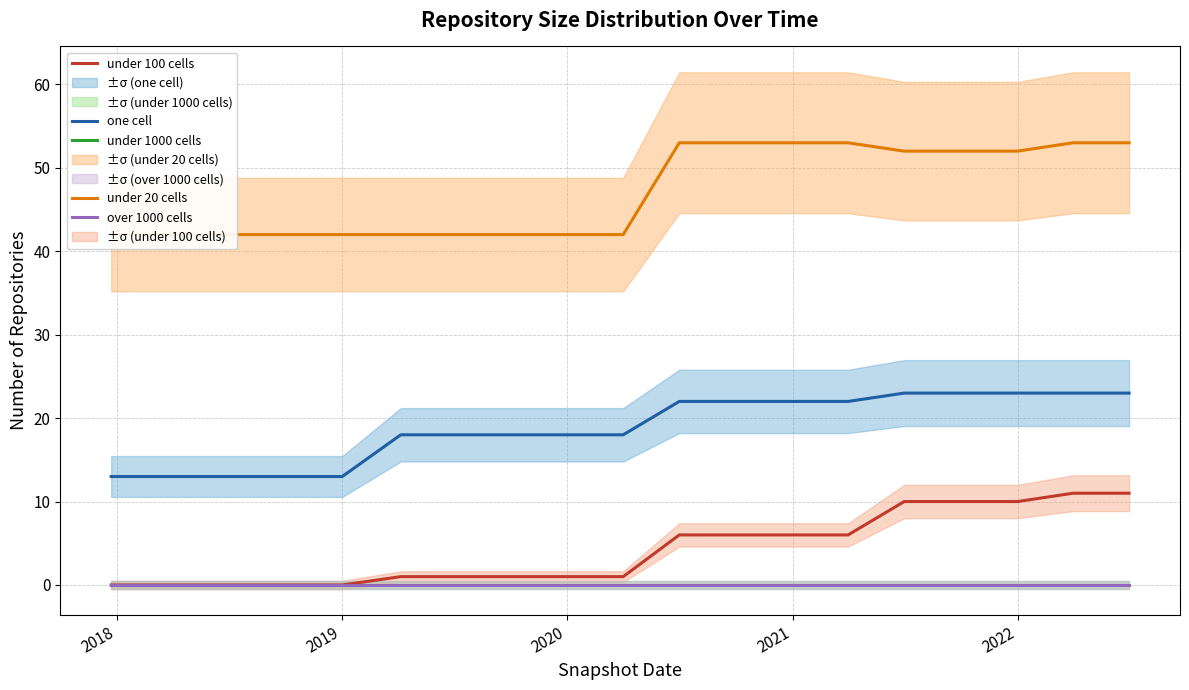

Rank the series by their maximum value, from highest to lowest.

under 20 cells, one cell, under 100 cells, under 1000 cells, over 1000 cells